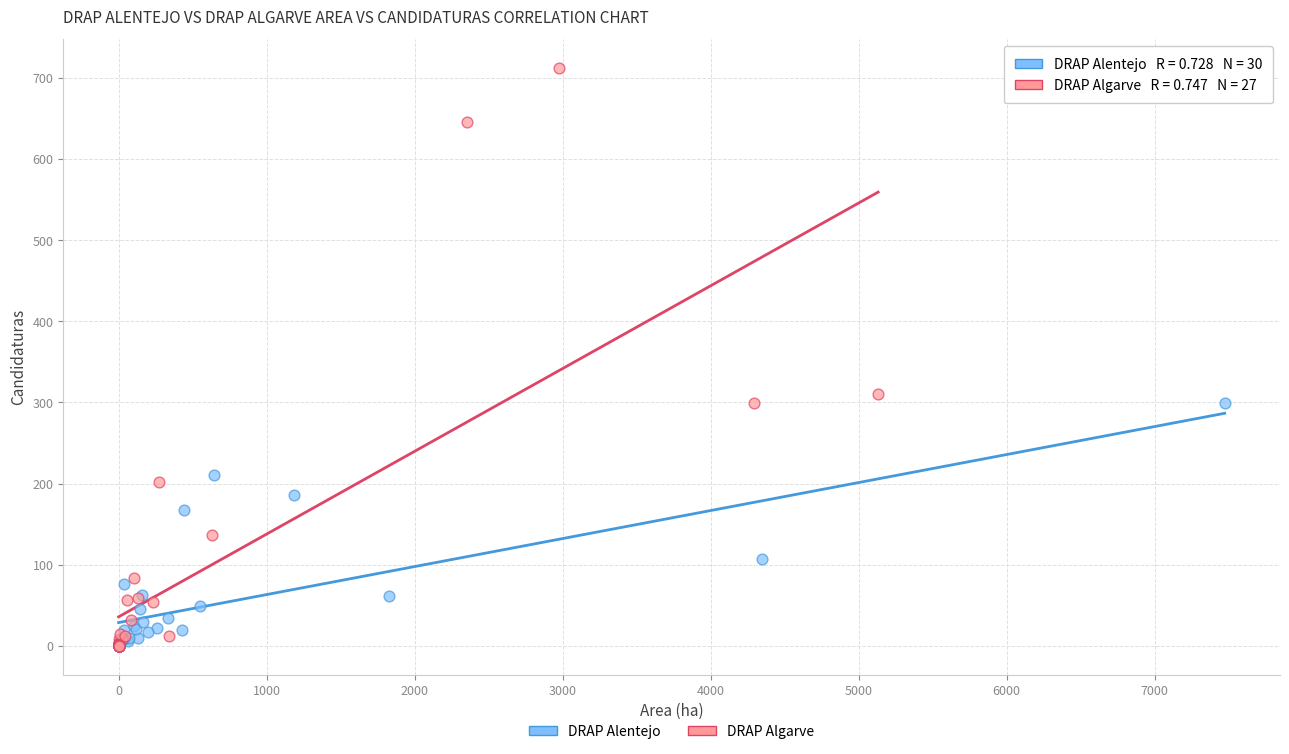

Which series has the widest spread of Y values?

DRAP Algarve